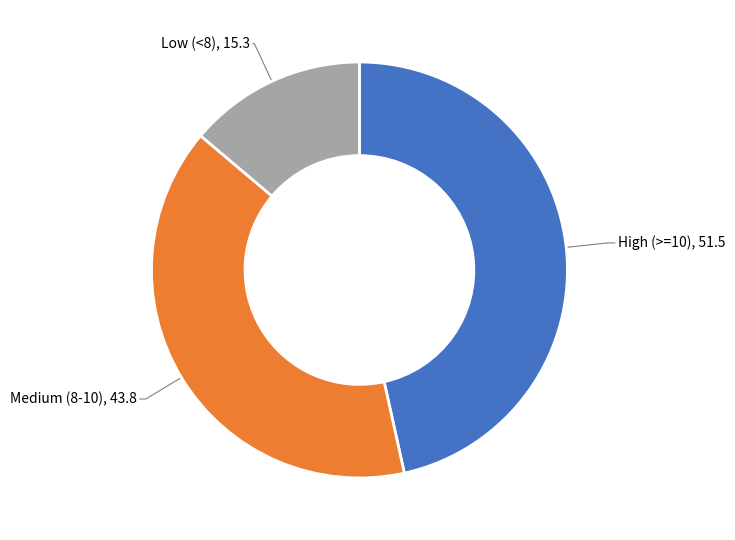

Does any single category account for the majority?

No